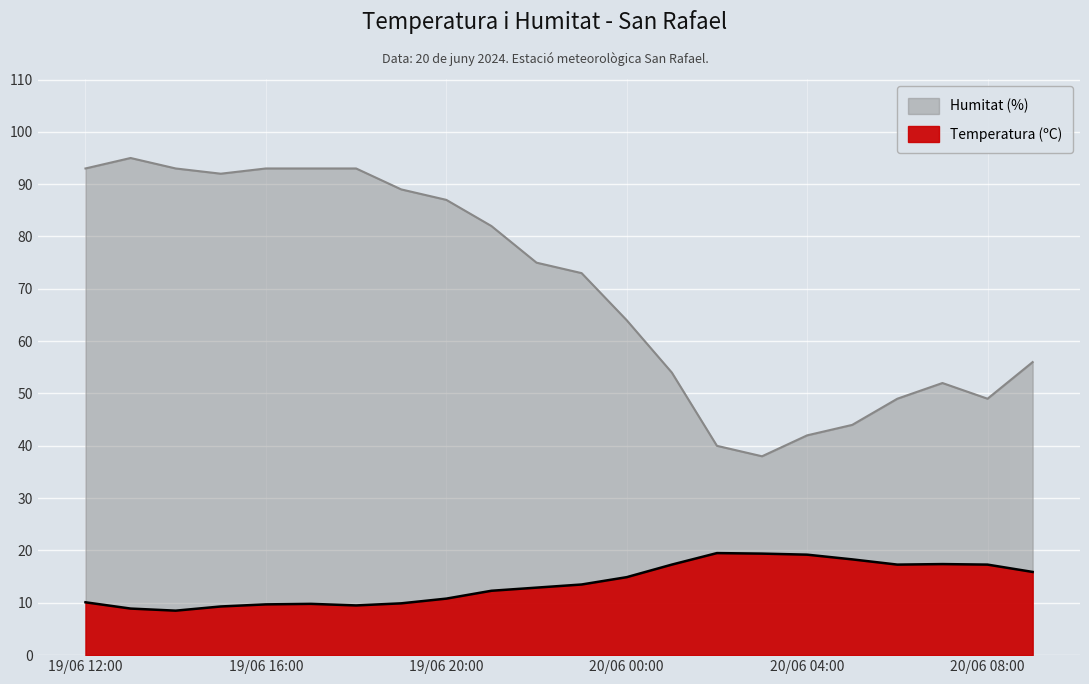

What is the label of the 7th point from the left?

19/06 18:00